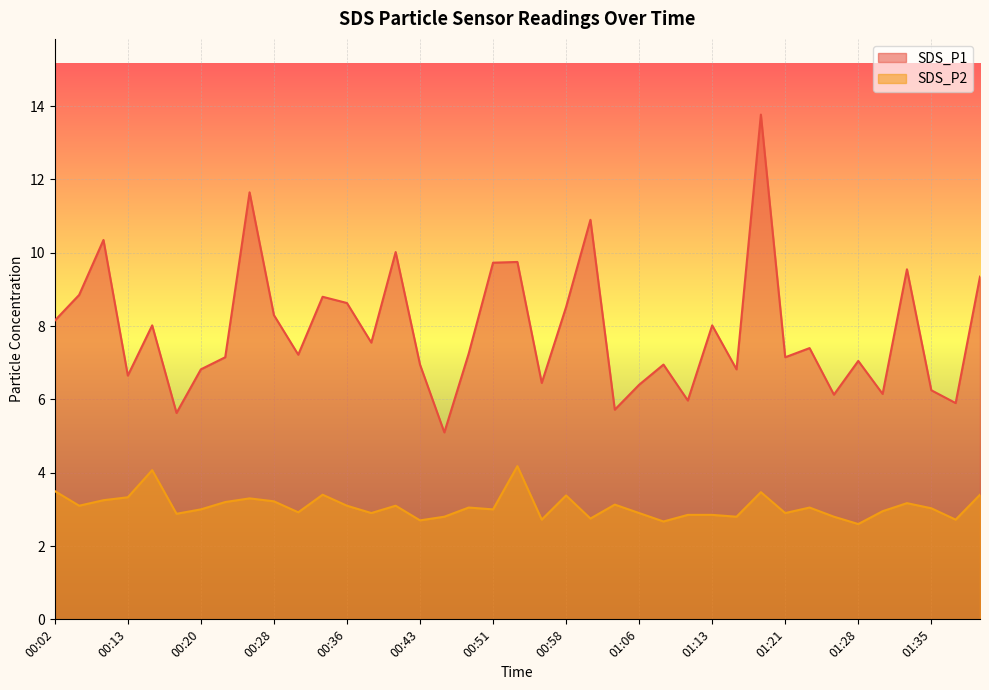

Which series has the largest range (max minus min)?

SDS_P1